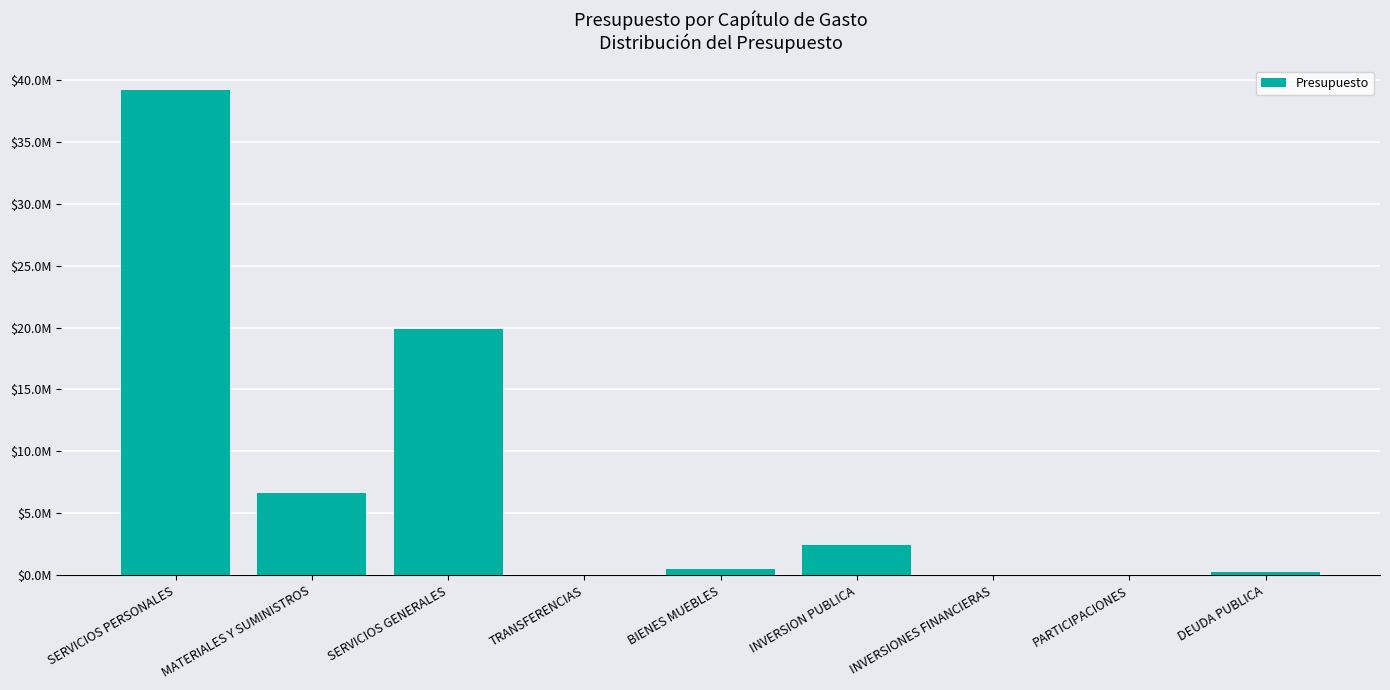

Are the bars horizontal?

No